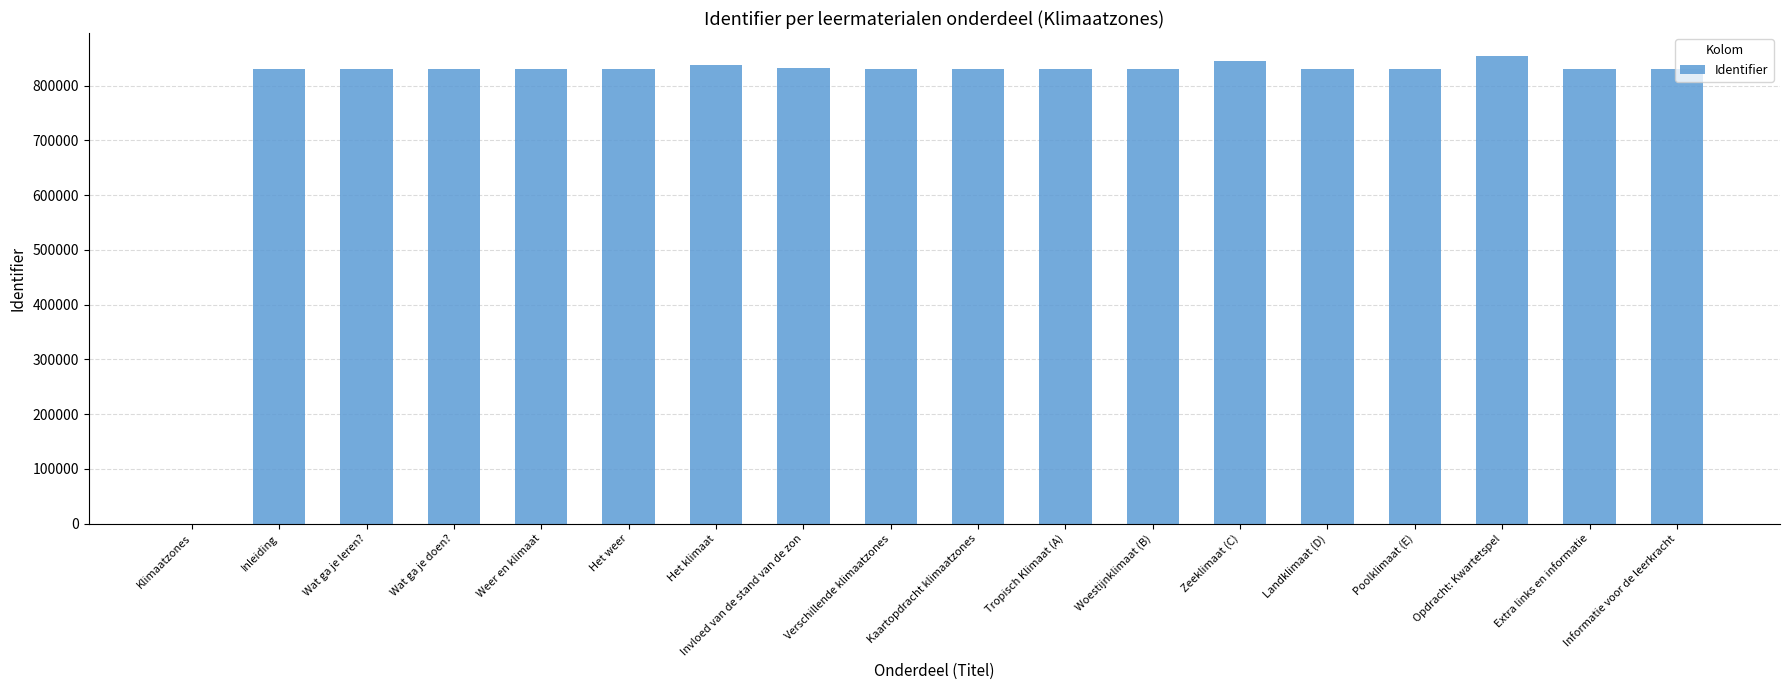

At which label does the data first exceed 830412?

Wat ga je leren?